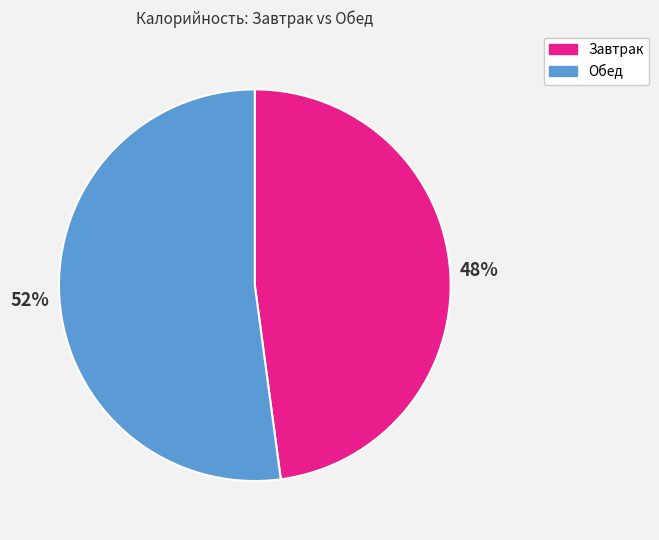

To the nearest percent, what is the average slice percentage?

50%